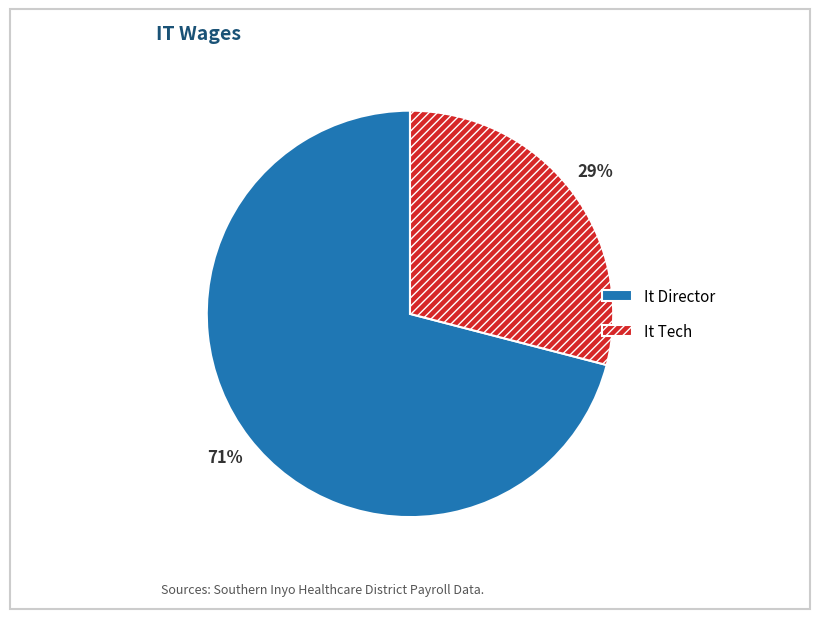

What is the majority slice?

It Director